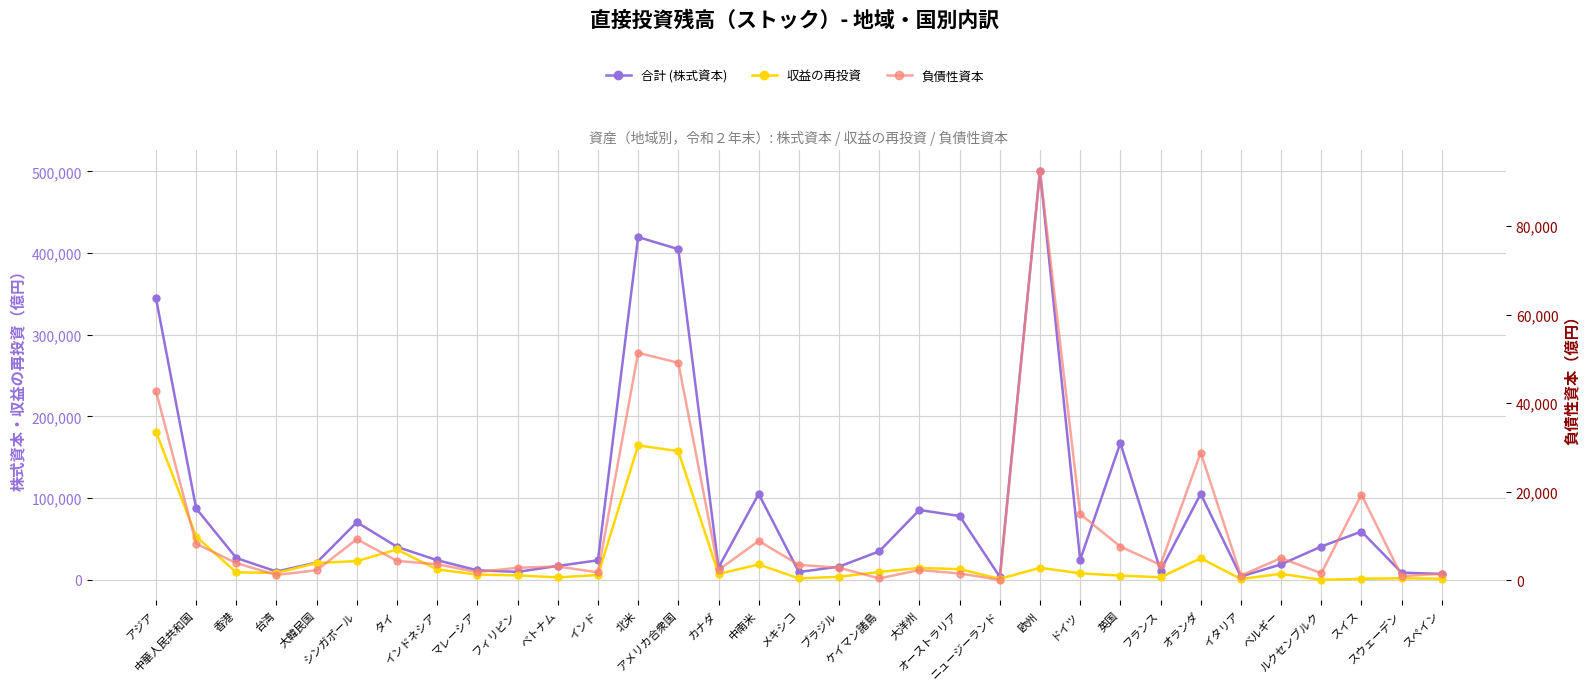

List the series in order of their overall mean, highest first.

合計 (株式資本), 収益の再投資, 負債性資本